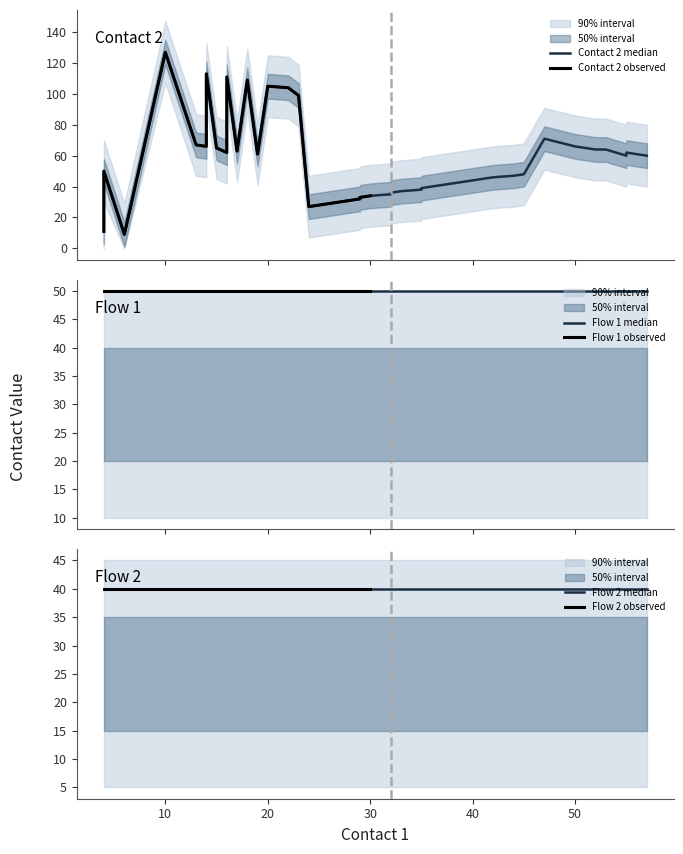

True or false: flow1 and flow2 intersect in this chart.

False